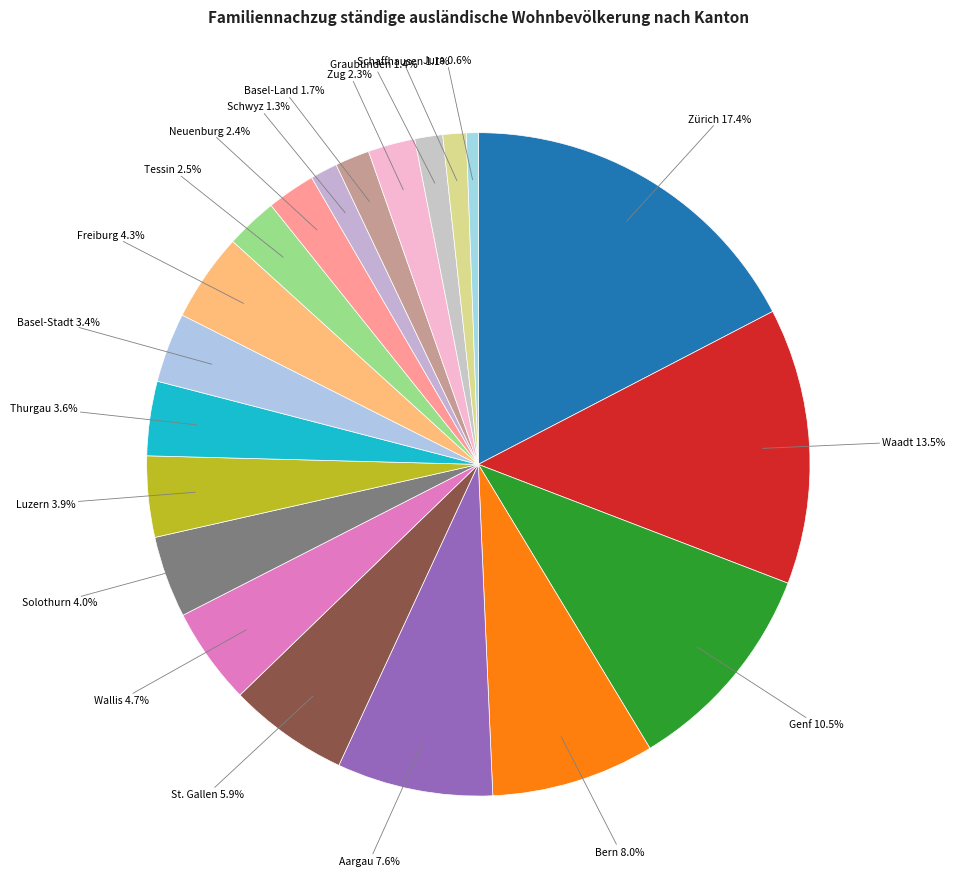

Combined, what portion of the pie is Luzern and Bern?

11.9%